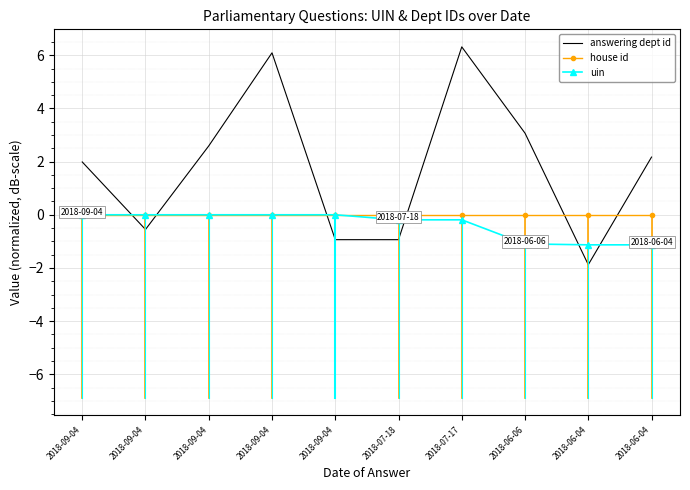

True or false: uin has a value of -1.1 at 2018-06-04.

True